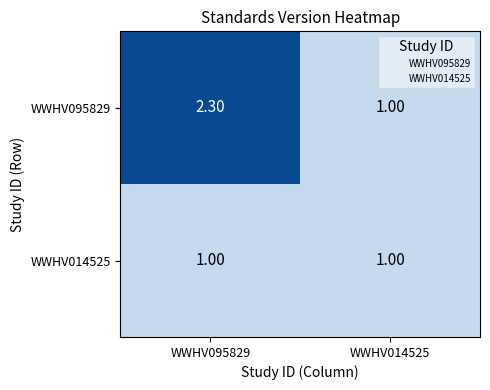

What is the sum of the WWHV095829 values at WWHV014525 and WWHV095829?

3.3